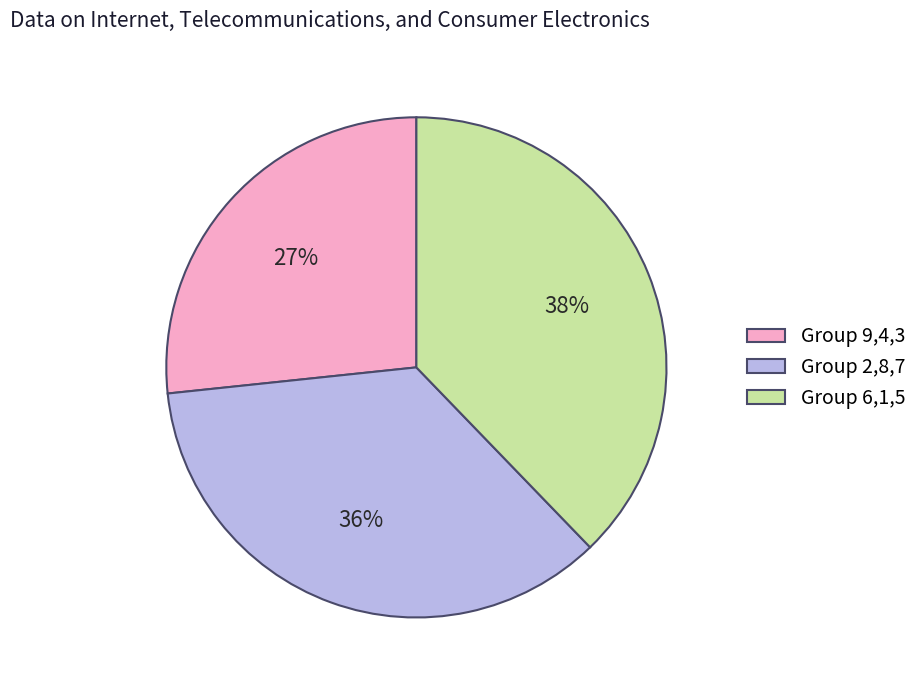

Is there any slice that represents more than half of the pie?

No